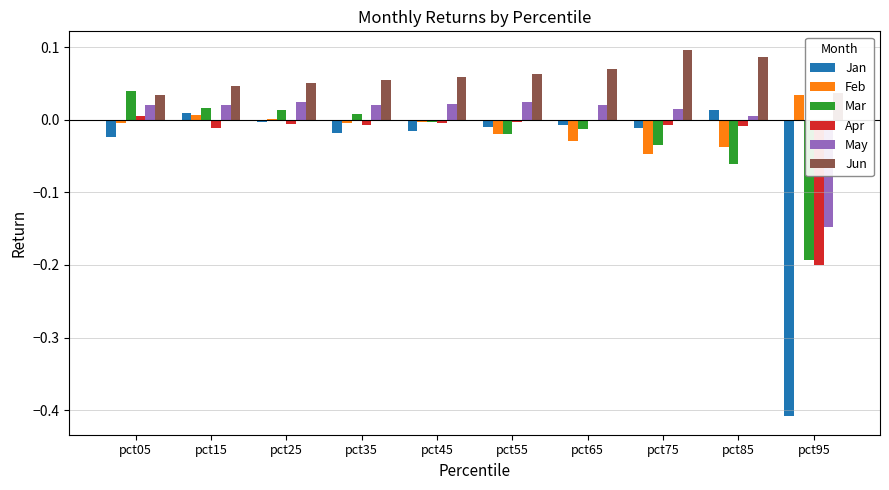

Which series has the largest total across all categories?

Jun